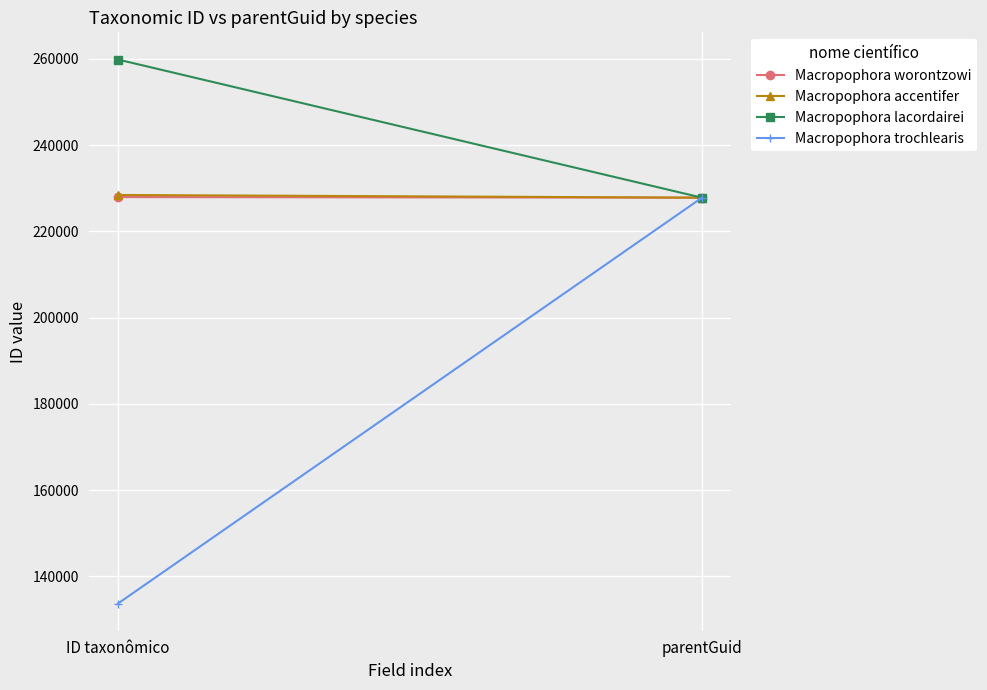

What is the difference between the maximum and minimum values in the Macropophora trochlearis series?

94105